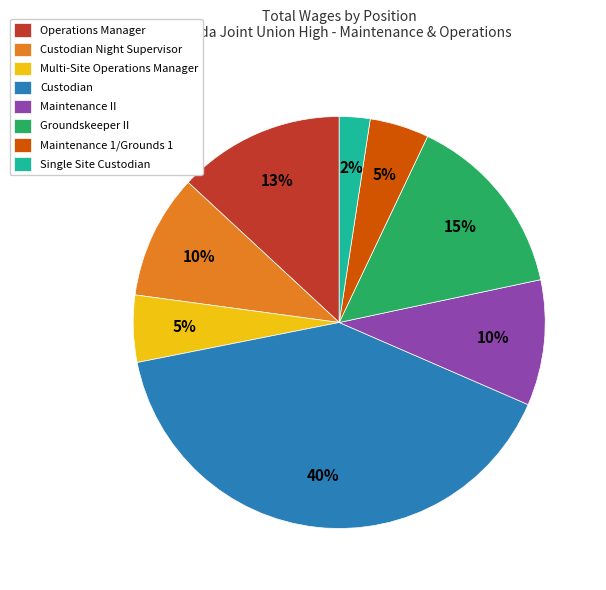

The Maintenance 1/Grounds 1 slice represents 5% of the pie. True or false?

True